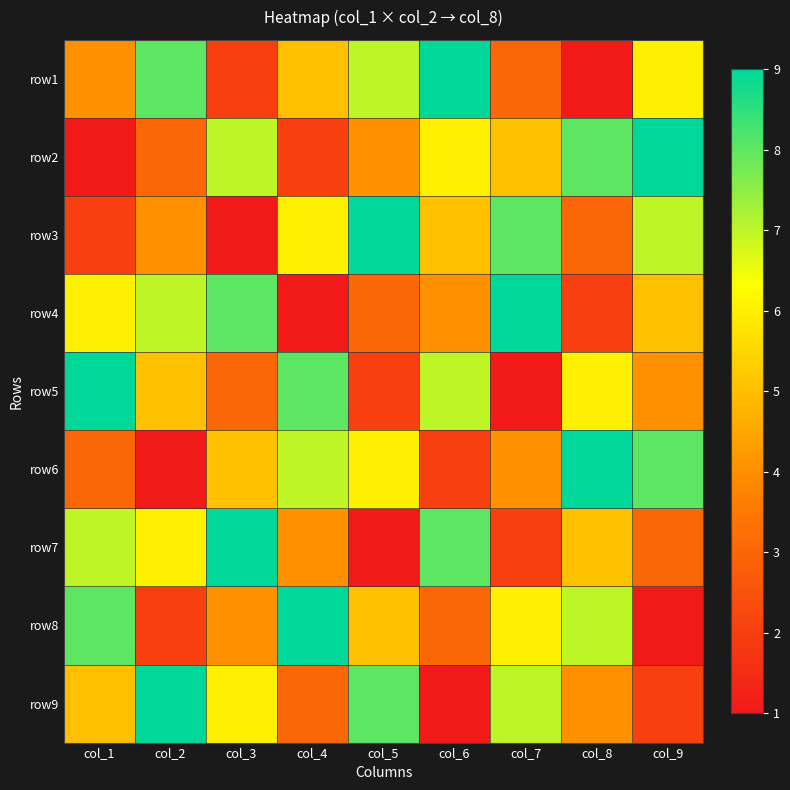

At how many categories does at least one series exceed 5?

9